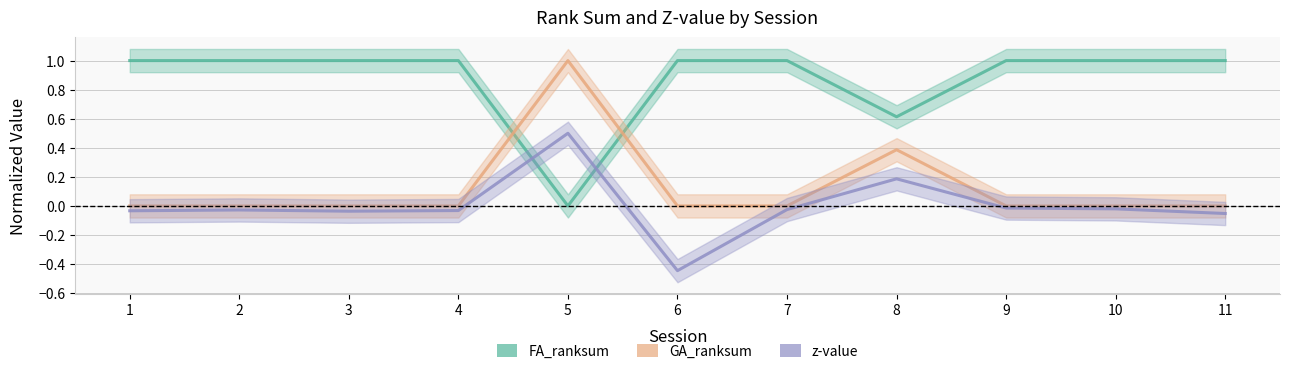

What is the highest value of the GA_ranksum series?

1.0